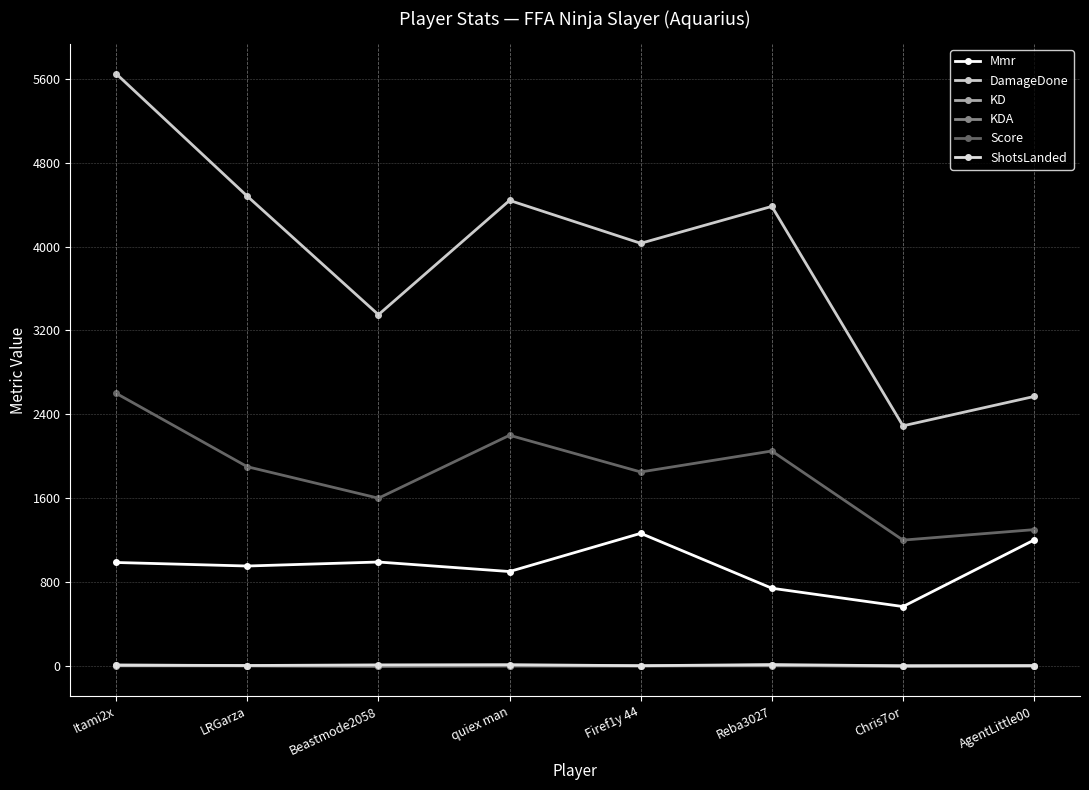

Is it true that Score equals 890.0 at Firef1y 44?

False